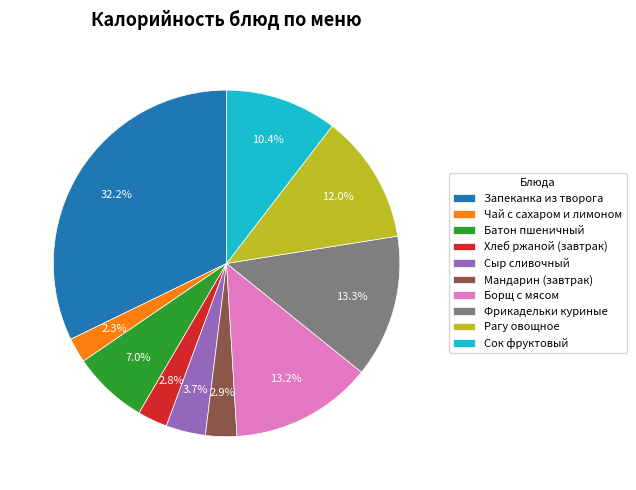

Count the number of slices in the pie.

10